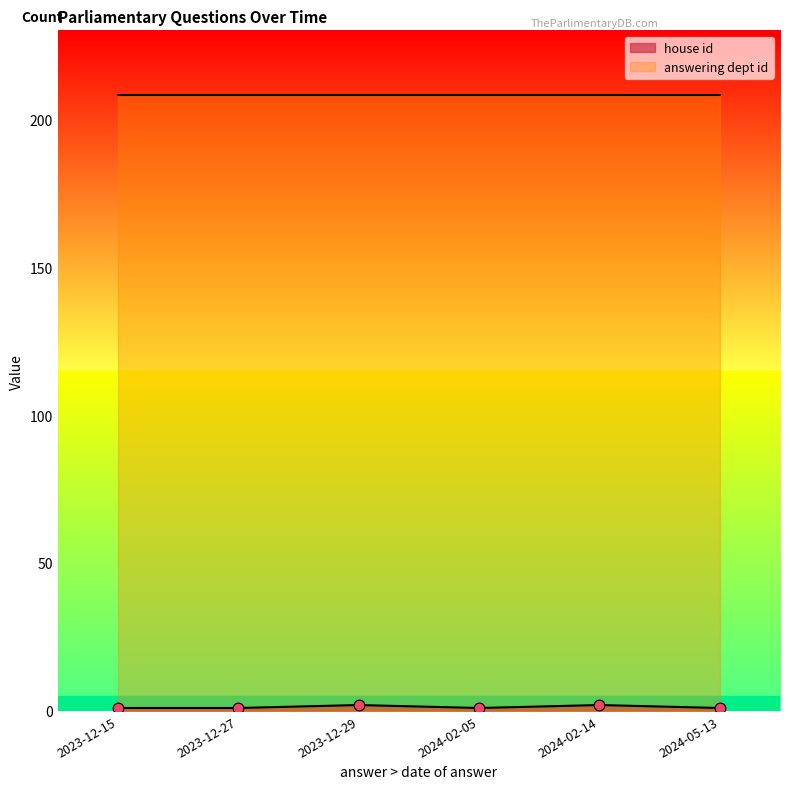

What is the change in value from 2024-02-05 to 2024-02-14?

+1